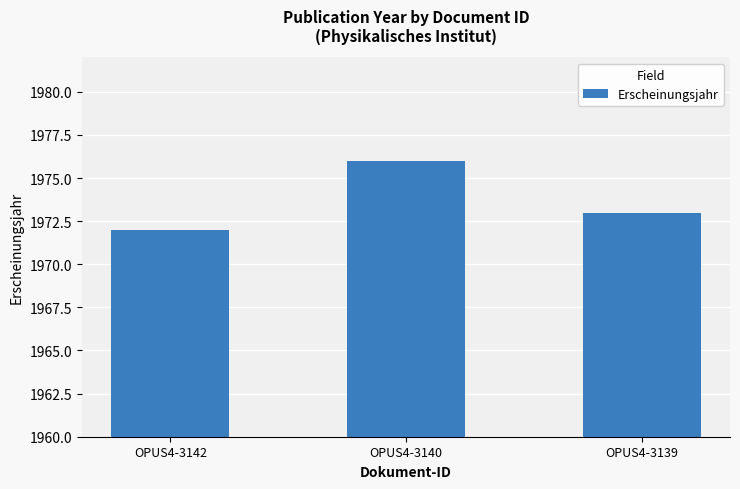

What is the sum of the values at OPUS4-3142 and OPUS4-3139?

3945